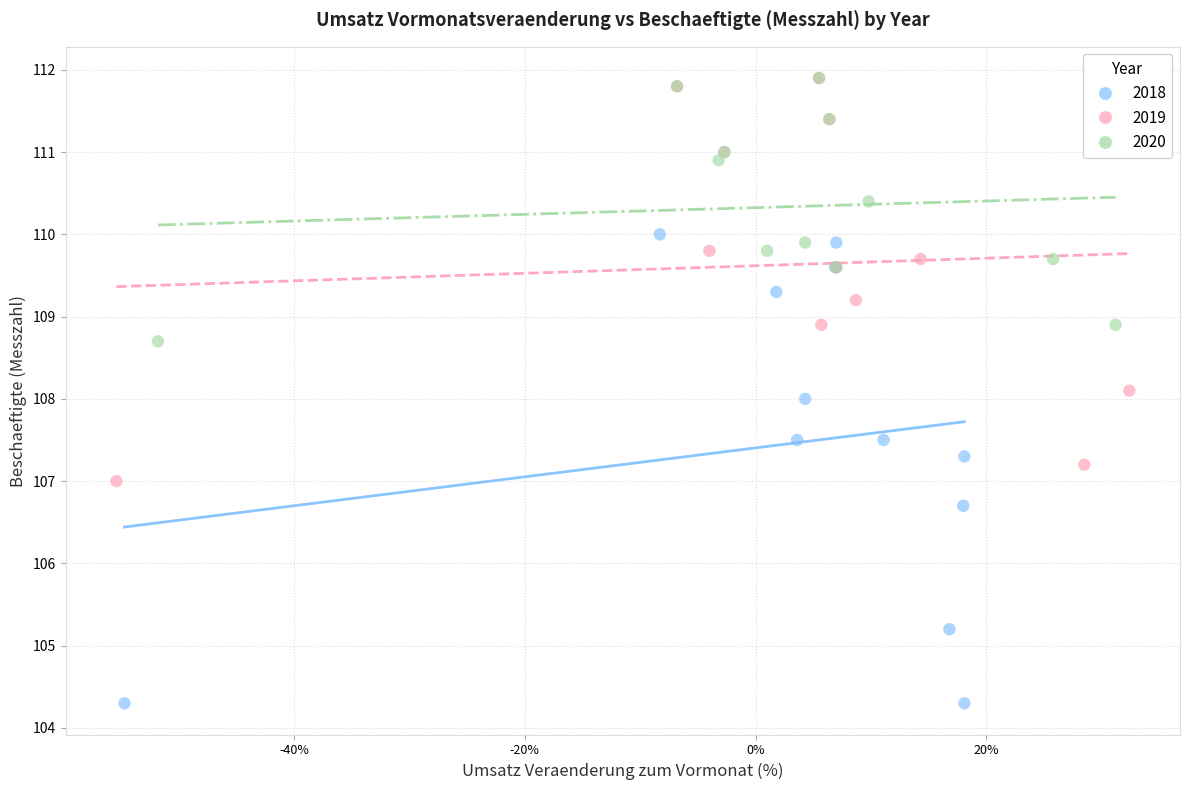

Which series reaches the minimum Y coordinate?

2018